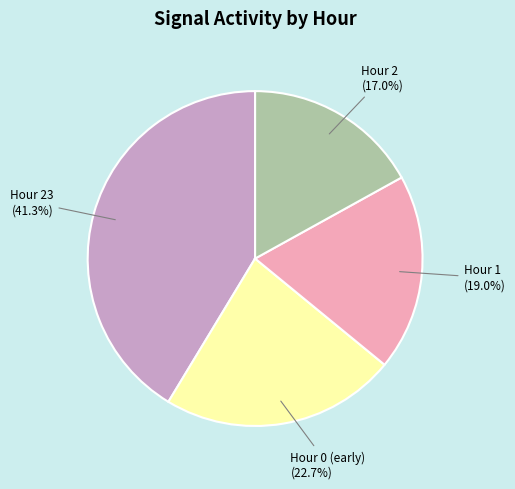

Does any single category account for the majority?

No